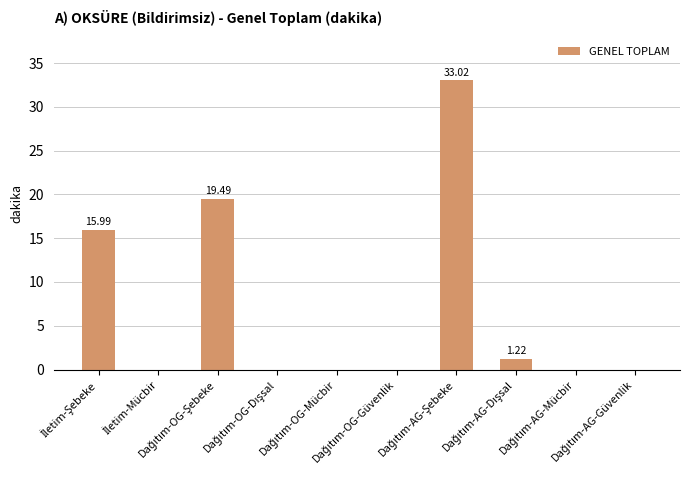

What is the sum of all values?

69.7